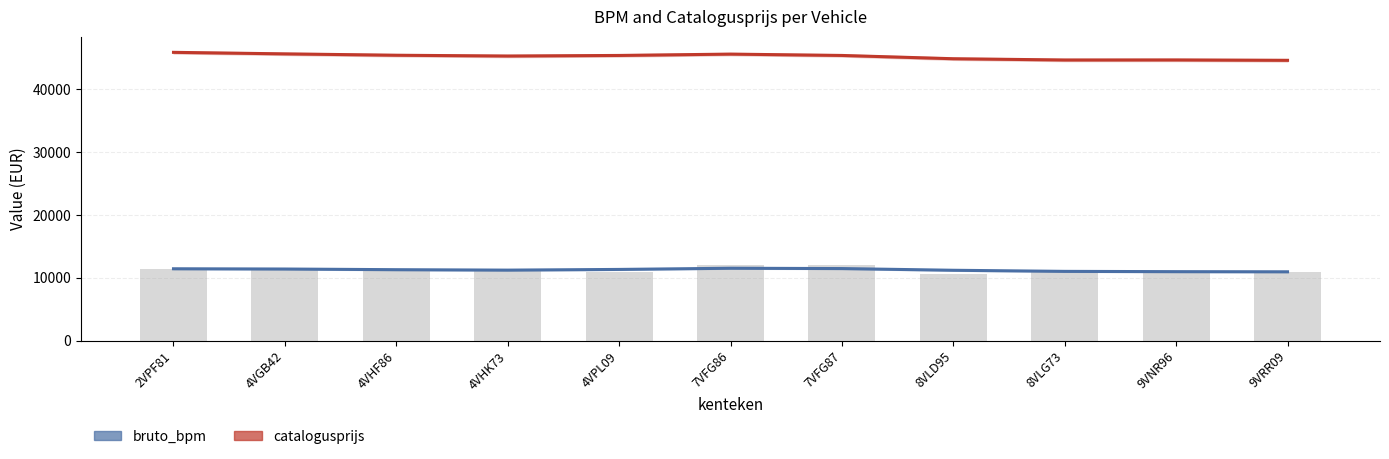

Where does the bruto_bpm series first go above 11285?

2VPF81